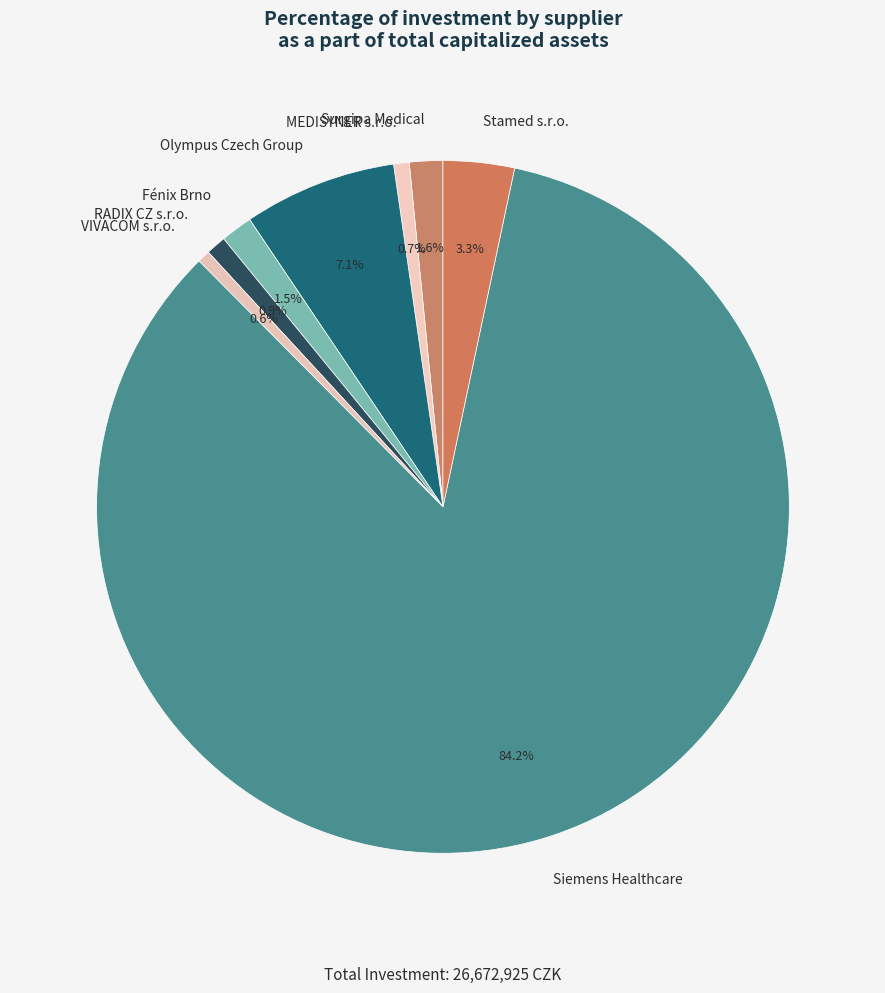

To the nearest percent, what is the combined percentage of Stamed s.r.o. and Fénix Brno?

5%